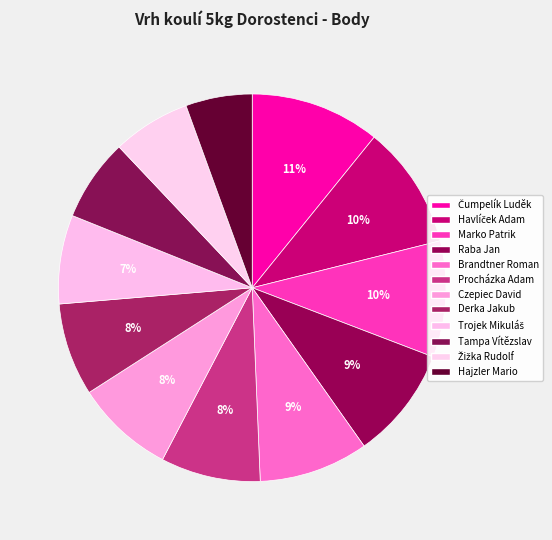

How many segments does this pie chart have?

12